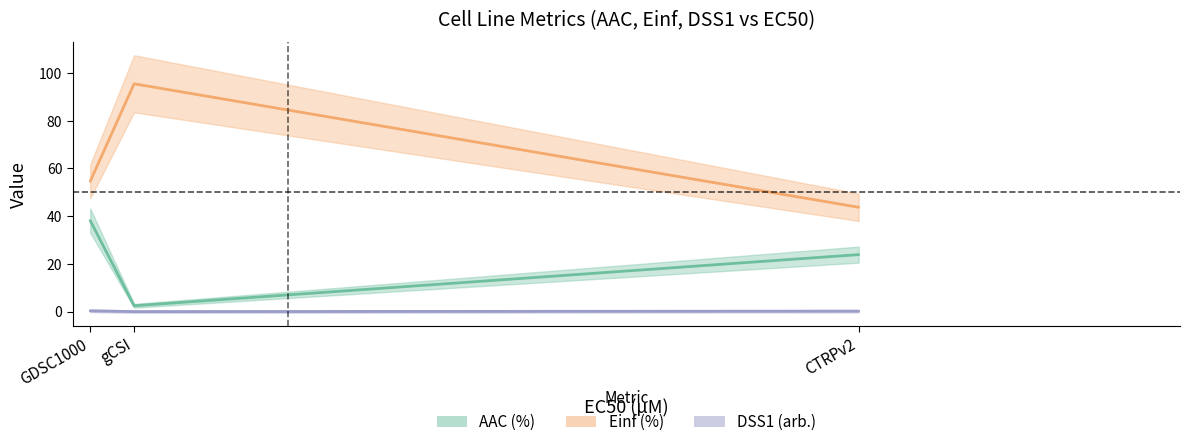

What are all the series names shown in the legend?

AAC (%), Einf (%), DSS1 (arb.)